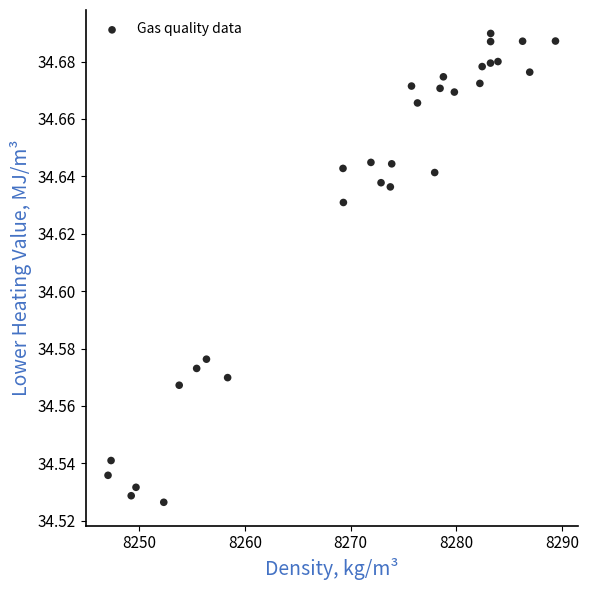

What is the range of X values (max minus min)?

42.3